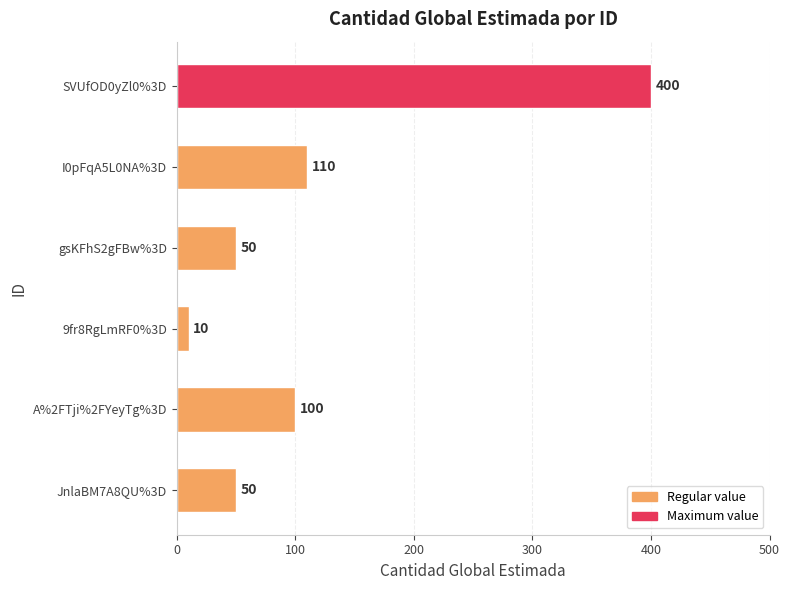

The value at gsKFhS2gFBw%3D is 22. True or false?

False